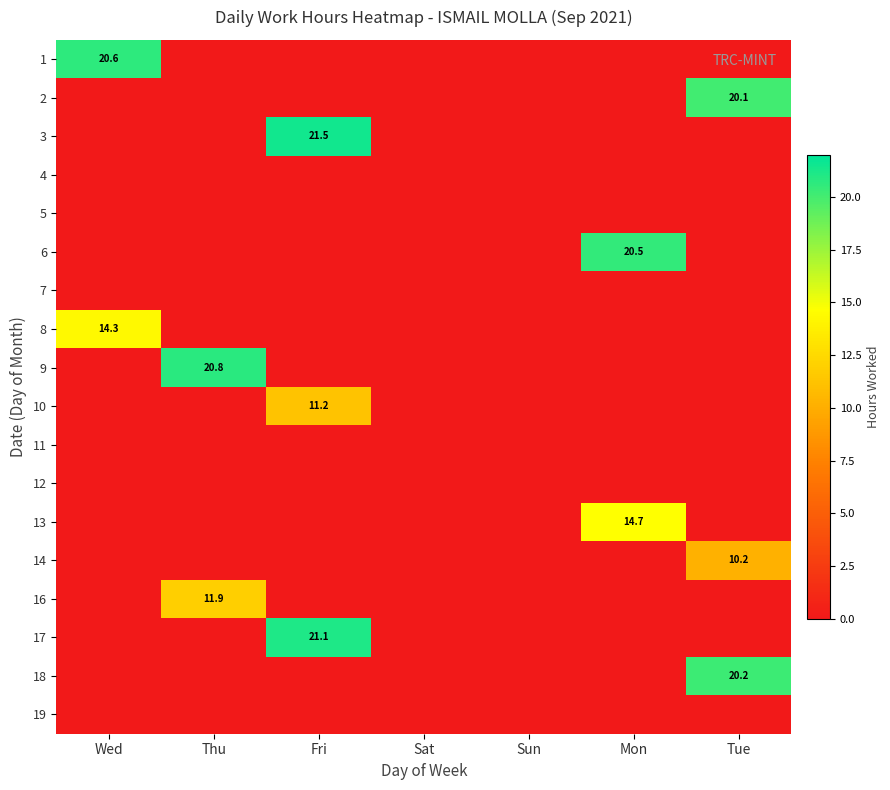

At how many categories does at least one series exceed 11?

5